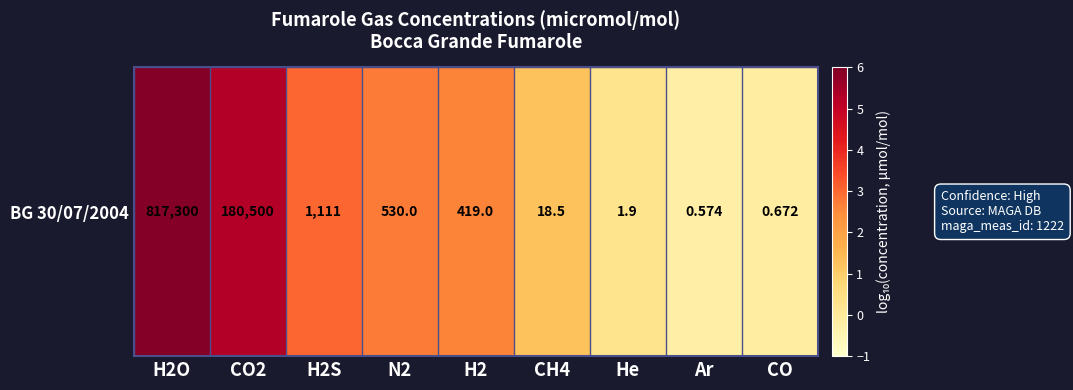

Reading left to right, extract all data points from this chart.

H2O=5.9	CO2=5.3	H2S=3.0	N2=2.7	H2=2.6	CH4=1.3	He=0.3	Ar=-0.2	CO=-0.2